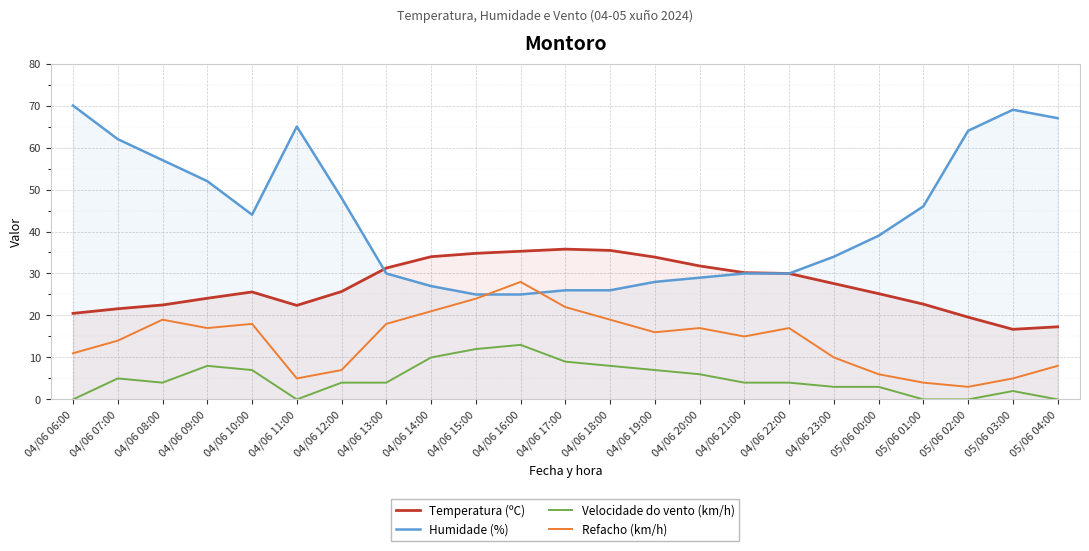

The Temperatura (ºC) series shows 20.5 at 04/06 06:00. True or false?

True